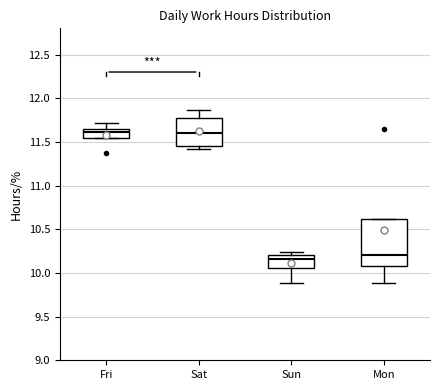

Where does the median line of the box for Sat sit on the y-axis? The values are not printed on the chart, so give them approximately, as read against the axis.

11.60